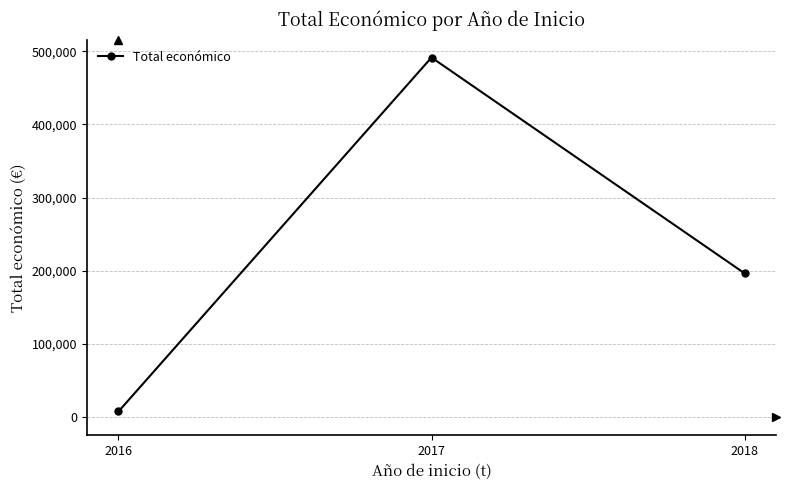

Which has a higher value, 2016 or 2017?

2017